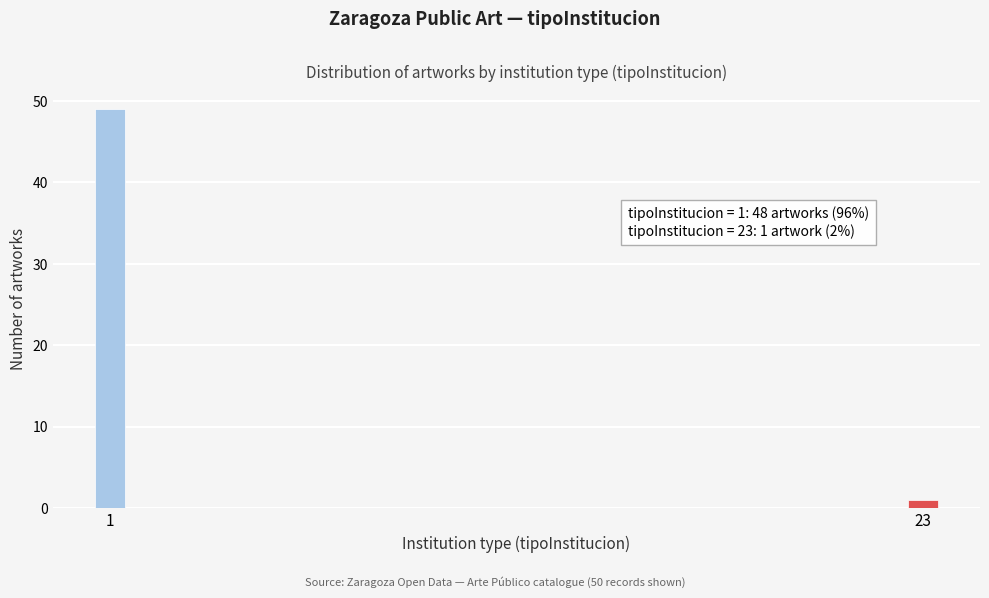

Reading left to right, list all the values displayed in this chart.

49	1